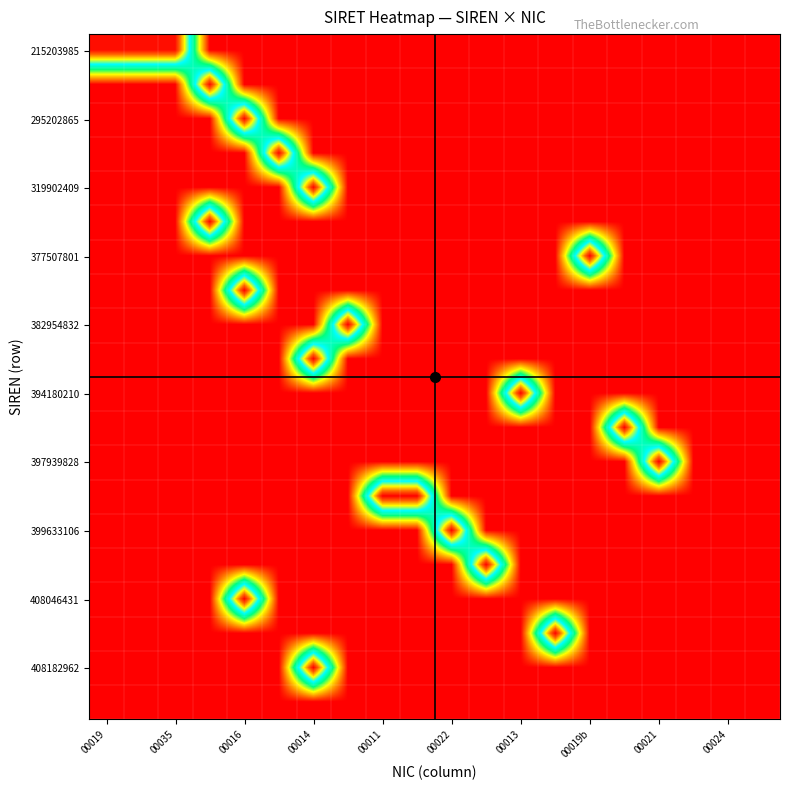

At how many categories does at least one series exceed 10?

17